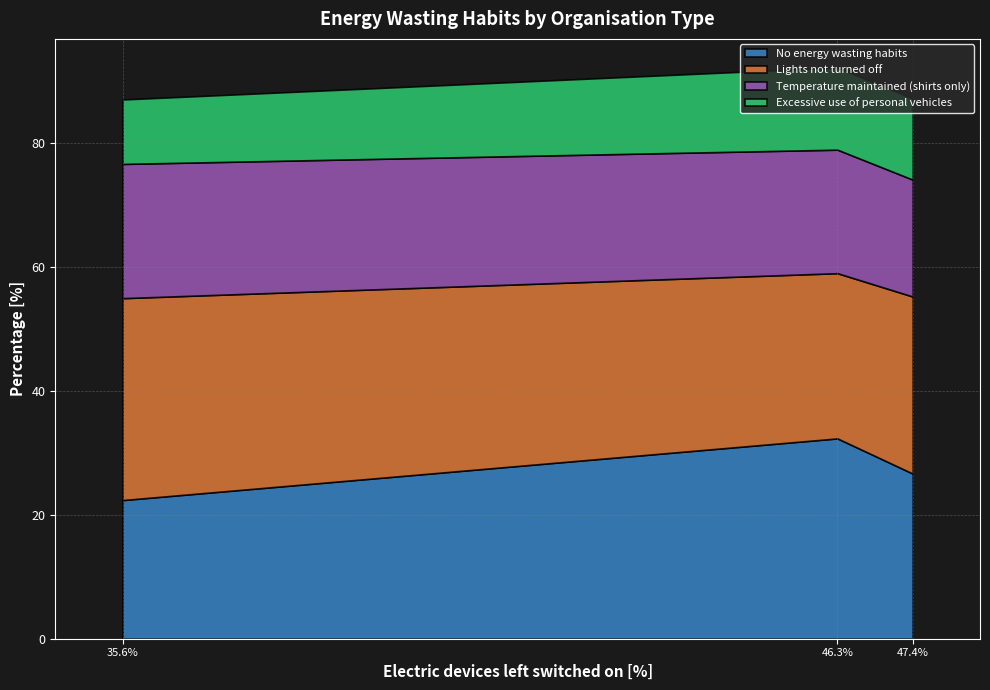

Rank the categories by No energy wasting habits value from lowest to highest.

35.6%, 47.4%, 46.3%